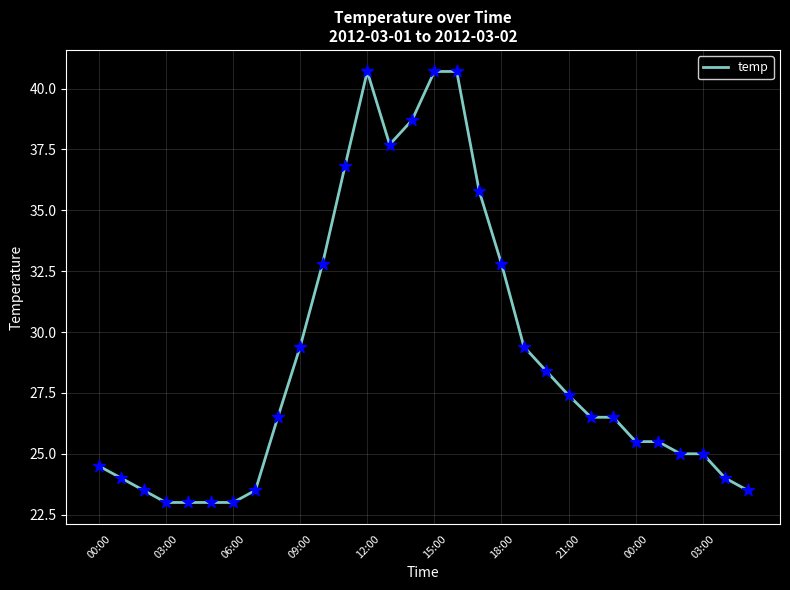

What is the maximum value shown in the chart?

40.7